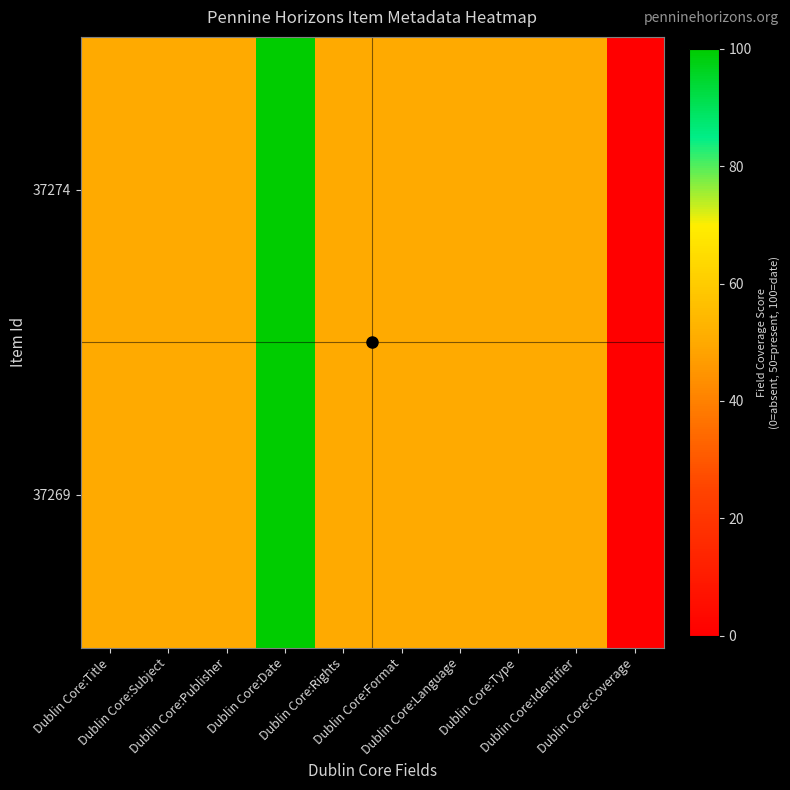

At how many categories does at least one series exceed 68?

1